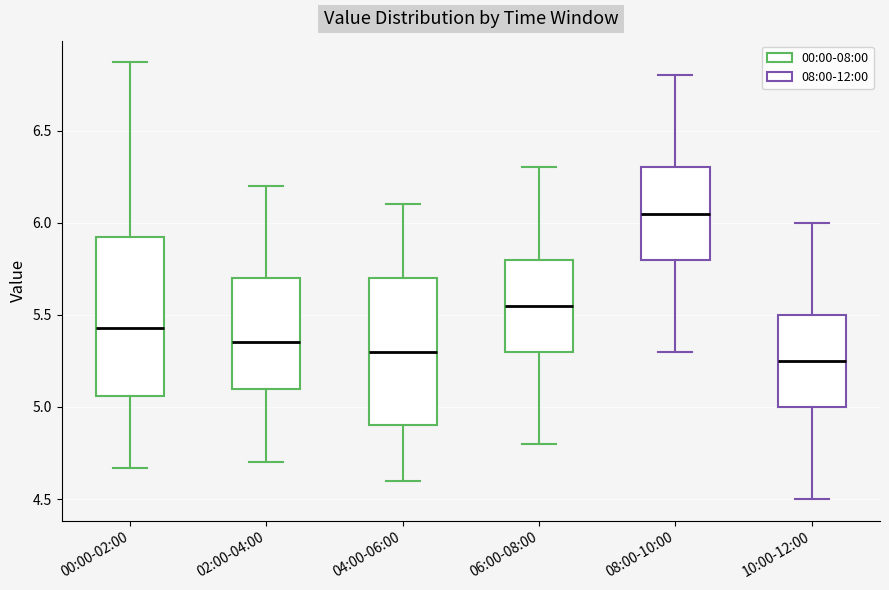

Reading left to right, transcribe this box plot: for each box, give where its median line is, the range the box spans, and where its two whiskers end, as read against the y-axis. The values are not printed on the chart, so give them approximately, as read against the axis.

00:00-02:00: median 5.45, box 5.05 to 5.95, whiskers 4.65 to 6.85
02:00-04:00: median 5.35, box 5.10 to 5.70, whiskers 4.70 to 6.20
04:00-06:00: median 5.30, box 4.90 to 5.70, whiskers 4.60 to 6.10
06:00-08:00: median 5.55, box 5.30 to 5.80, whiskers 4.80 to 6.30
08:00-10:00: median 6.05, box 5.80 to 6.30, whiskers 5.30 to 6.80
10:00-12:00: median 5.25, box 5.00 to 5.50, whiskers 4.50 to 6.00